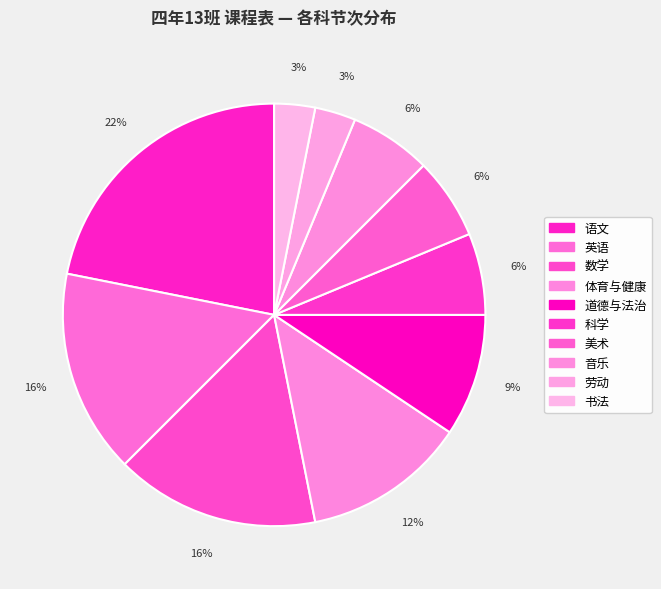

How much of the chart is everything except 体育与健康?

87.5%